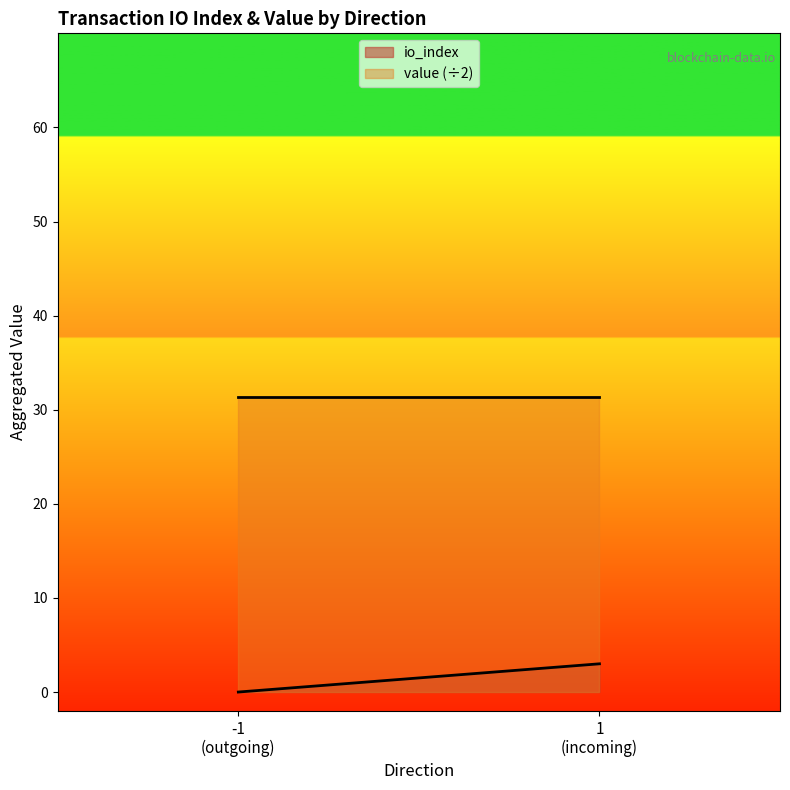

How many lines are shown in the chart?

2